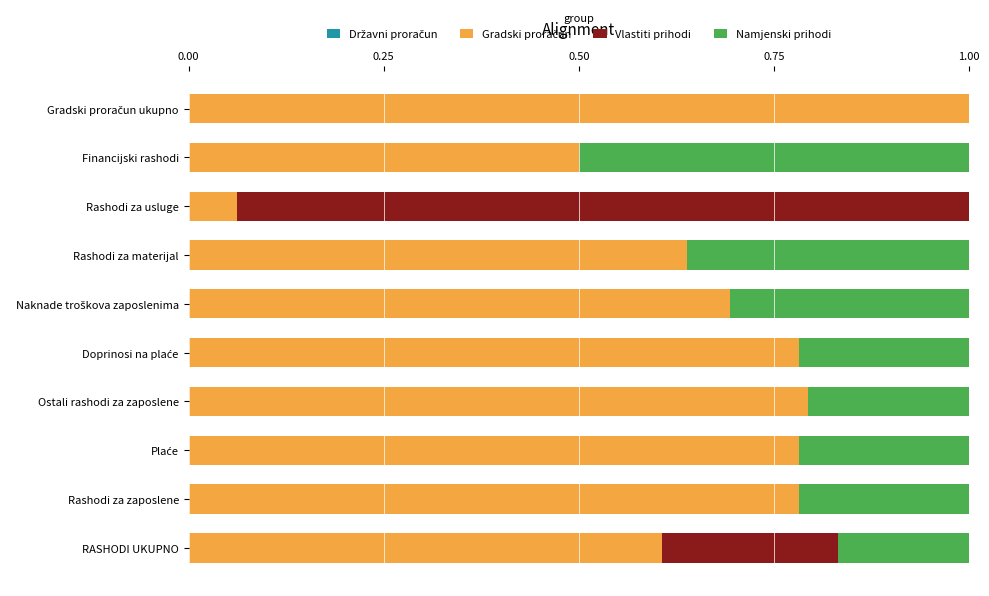

What is the total value across all series at Rashodi za materijal?

1.0